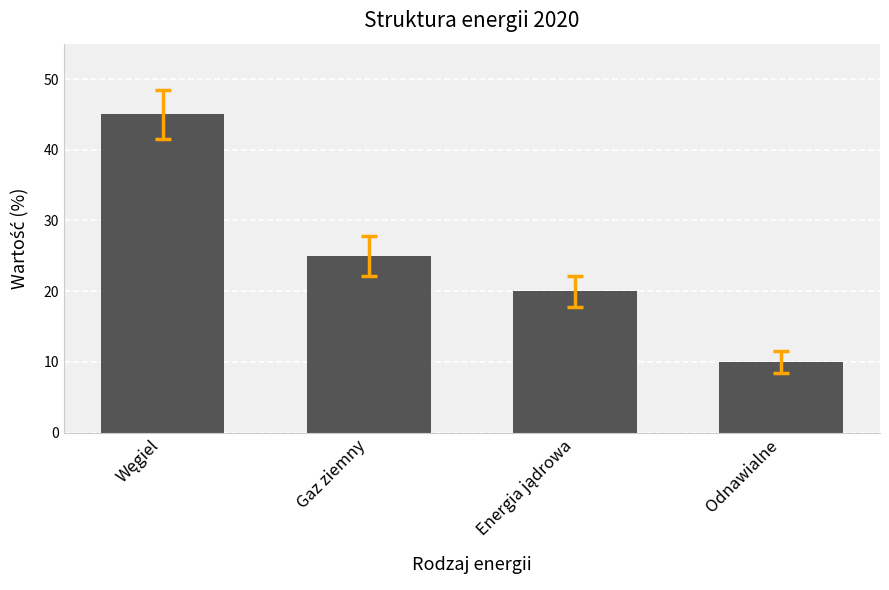

What is the difference between the maximum and second lowest values?

25